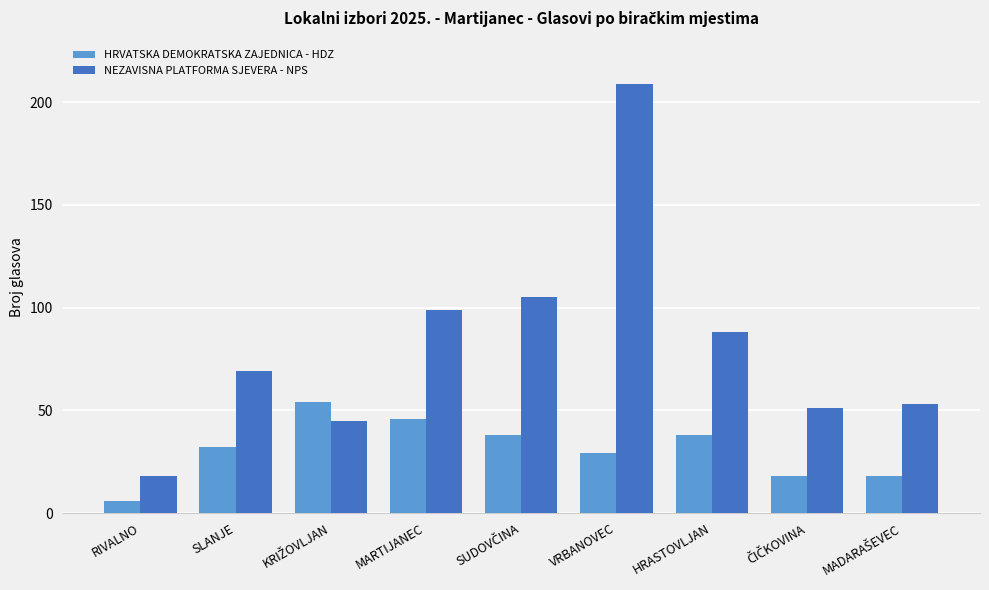

What is the spread (max minus min) of values at HRASTOVLJAN?

50